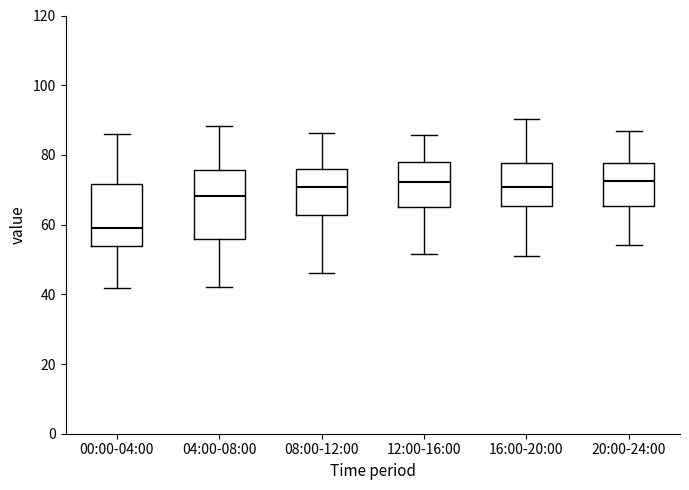

Reading left to right, transcribe this box plot: for each box, give where its median line is, the range the box spans, and where its two whiskers end, as read against the y-axis. The values are not printed on the chart, so give them approximately, as read against the axis.

00:00-04:00: median 58, box 54 to 72, whiskers 42 to 86
04:00-08:00: median 68, box 56 to 76, whiskers 42 to 88
08:00-12:00: median 70, box 62 to 76, whiskers 46 to 86
12:00-16:00: median 72, box 66 to 78, whiskers 52 to 86
16:00-20:00: median 70, box 66 to 78, whiskers 52 to 90
20:00-24:00: median 72, box 66 to 78, whiskers 54 to 86